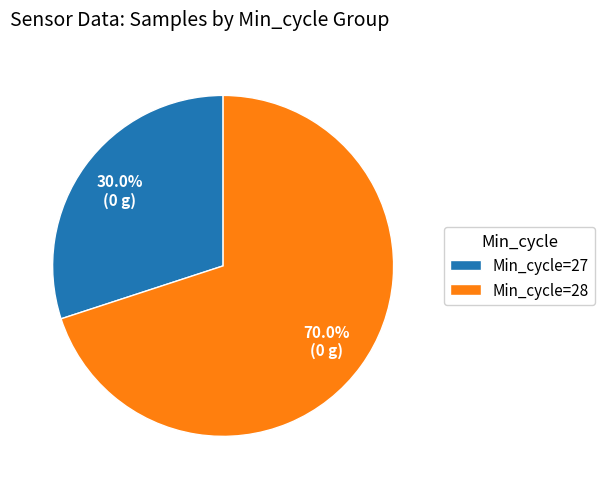

Is there any slice that represents more than half of the pie?

Yes